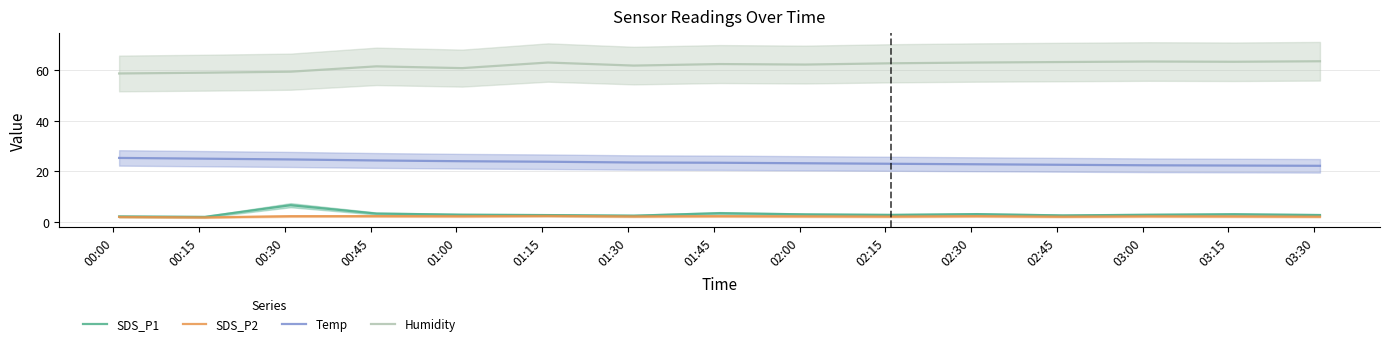

What is the highest value of the SDS_P1 series?

6.7